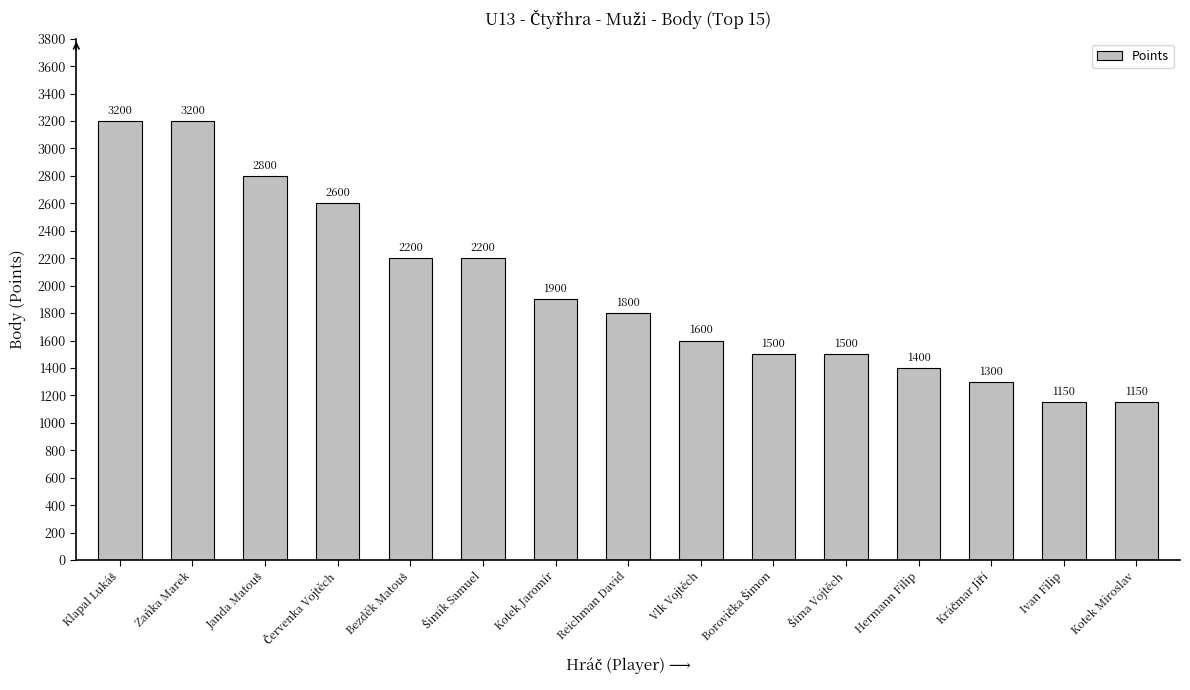

What is the smallest value displayed?

1150